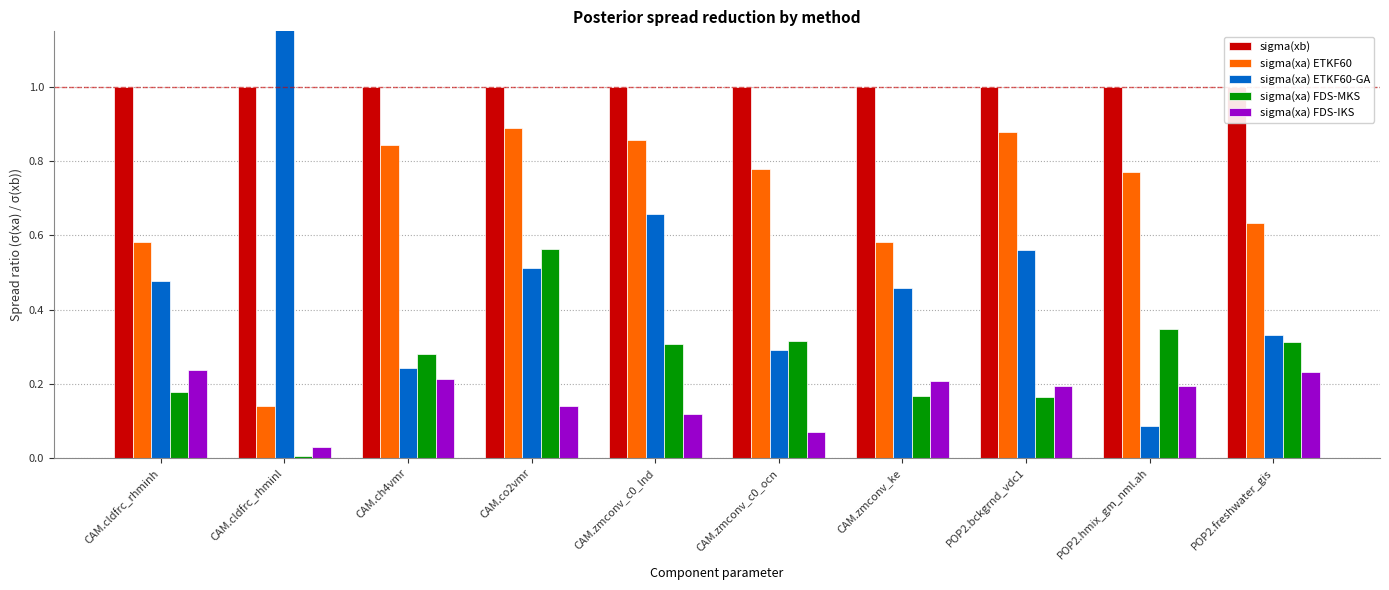

What is the maximum value for sigma(xb)?

1.0